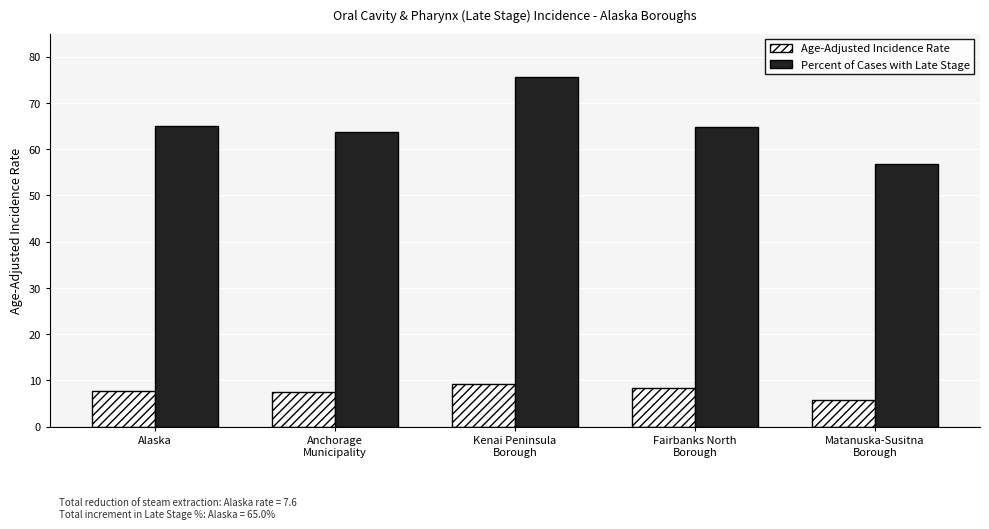

What is the maximum value shown in the chart?

75.5